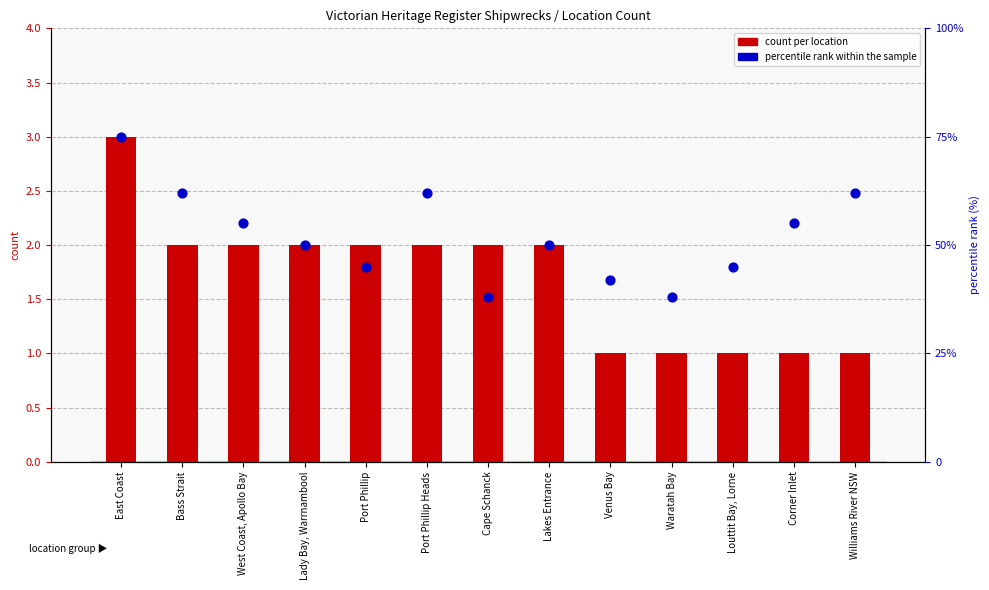

Which series has the widest spread of Y values?

percentile rank within sample